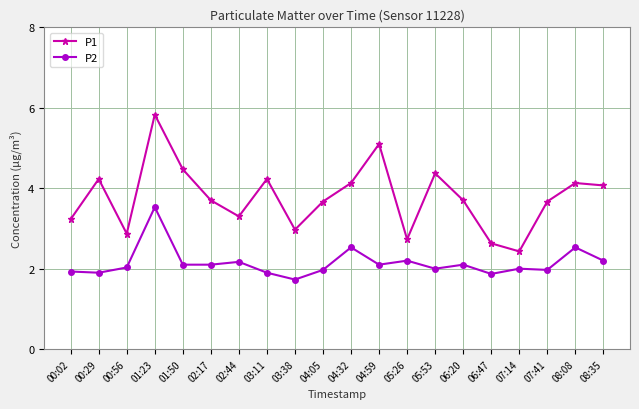

List the series in order of their peak value, highest first.

P1, P2